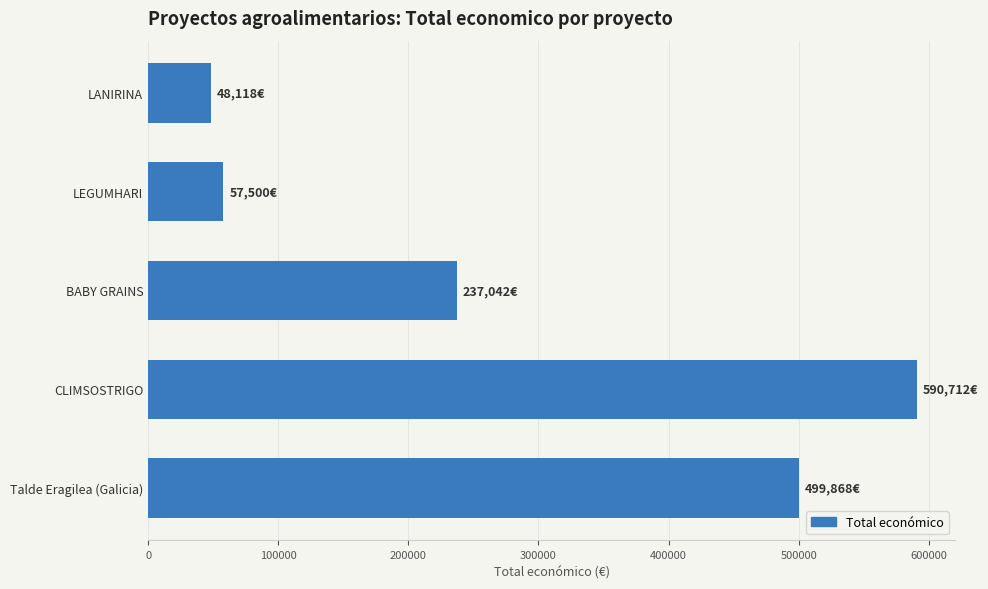

What is the label of the 2nd bar from the top?

LEGUMHARI